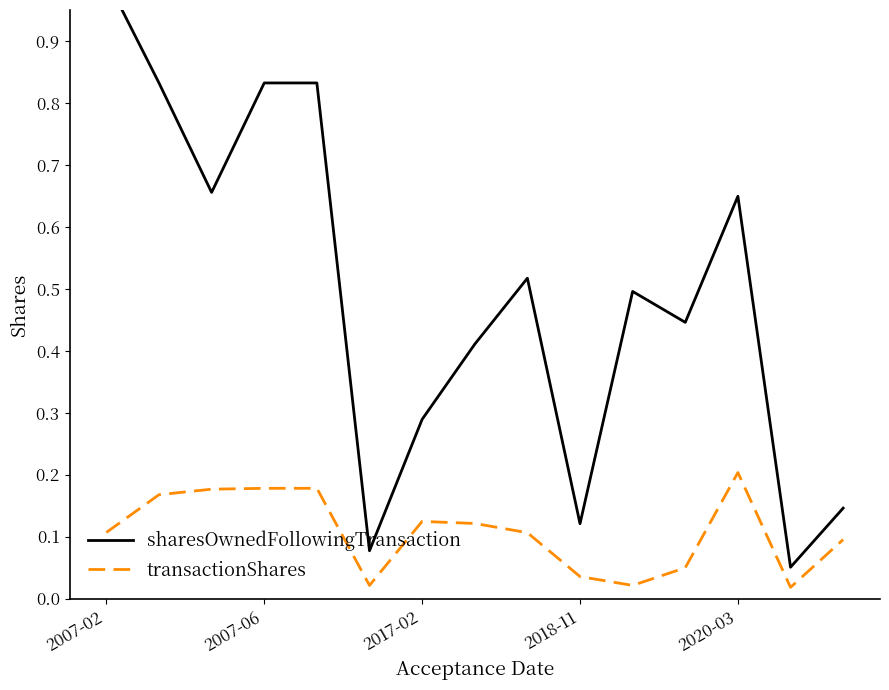

Which series has the largest total across all categories?

sharesOwnedFollowingTransaction